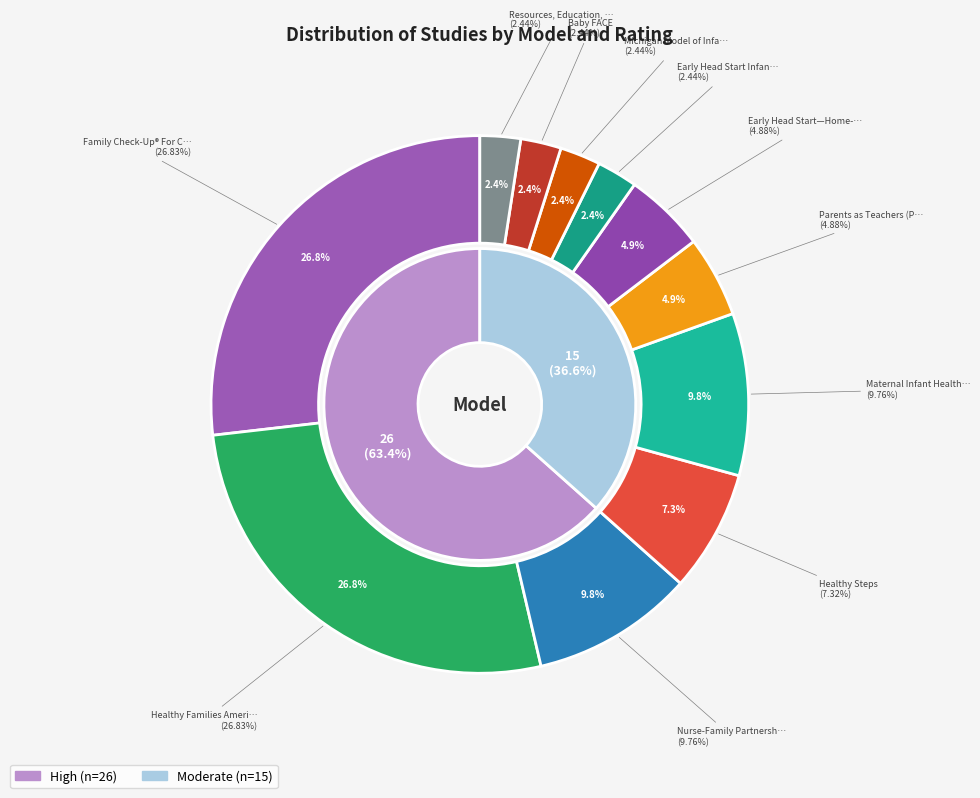

Which category has the biggest portion of the pie?

Family Check-Up® For Children